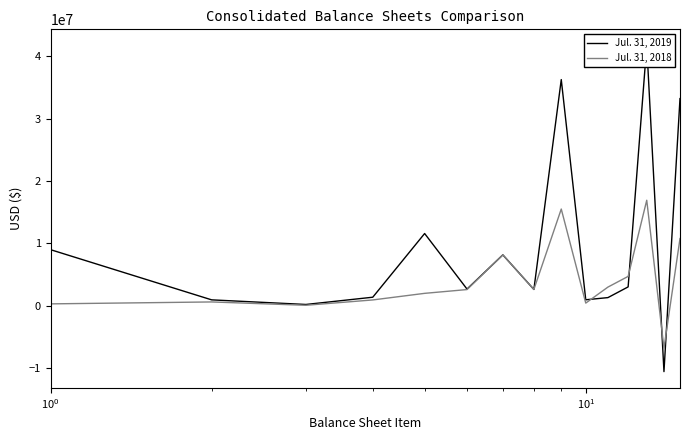

What is the average value of the Jul. 31, 2018 series?

4137809